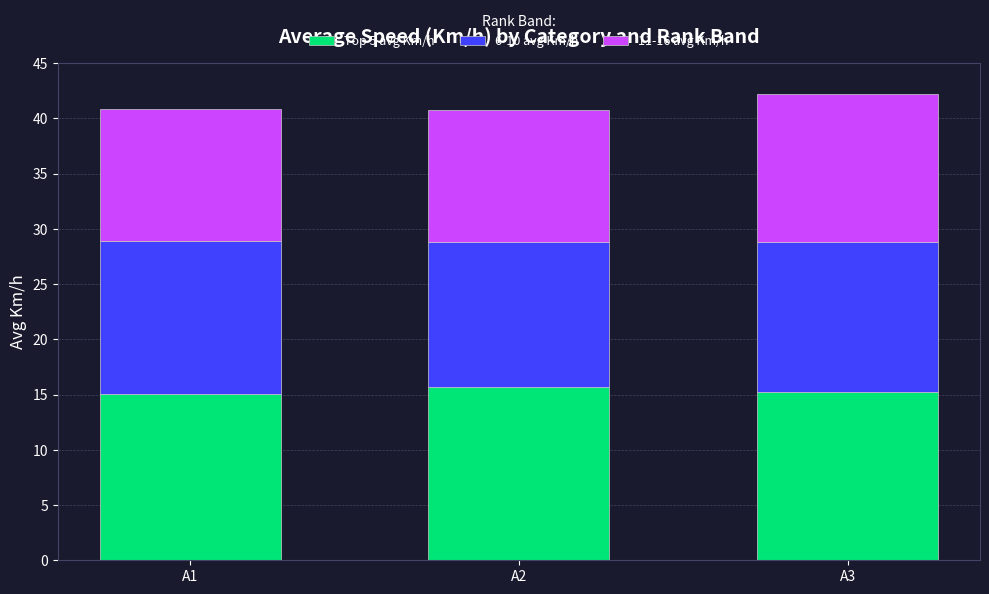

What is the total value across all series at A3?

42.2